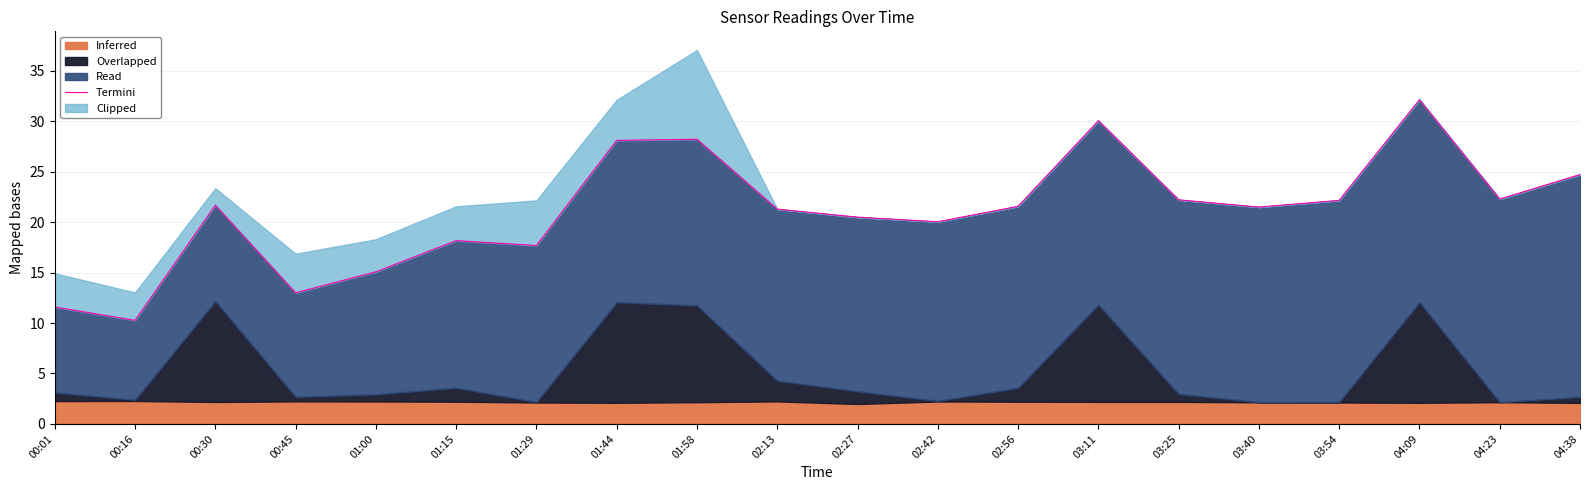

Where is the first local minimum?

00:16